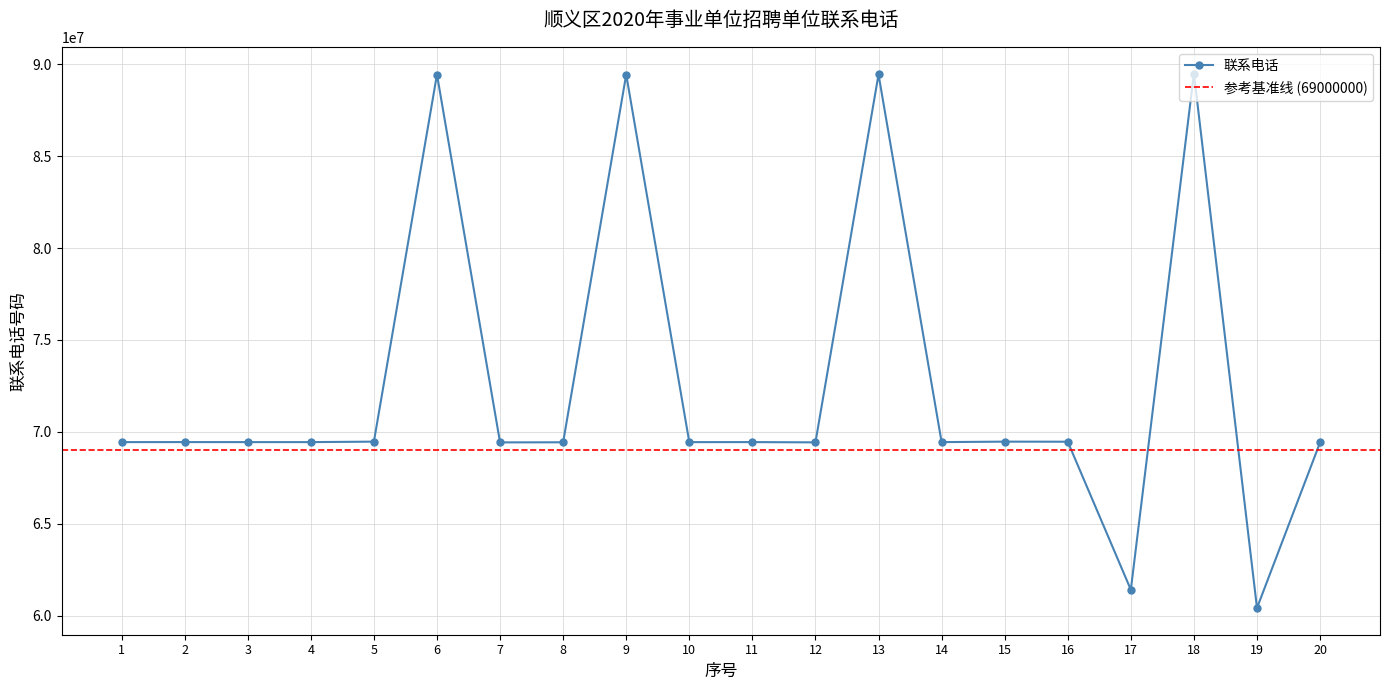

Rank the categories by value from highest to lowest.

18, 13, 6, 9, 15, 5, 16, 2, 11, 4, 3, 1, 14, 10, 8, 12, 7, 20, 17, 19